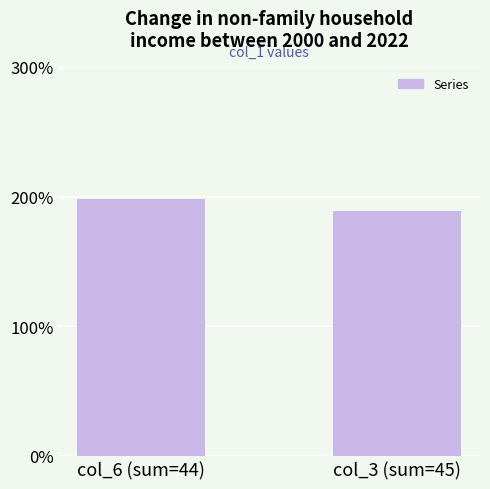

What value does the data have at col_6 (sum=44)?

198